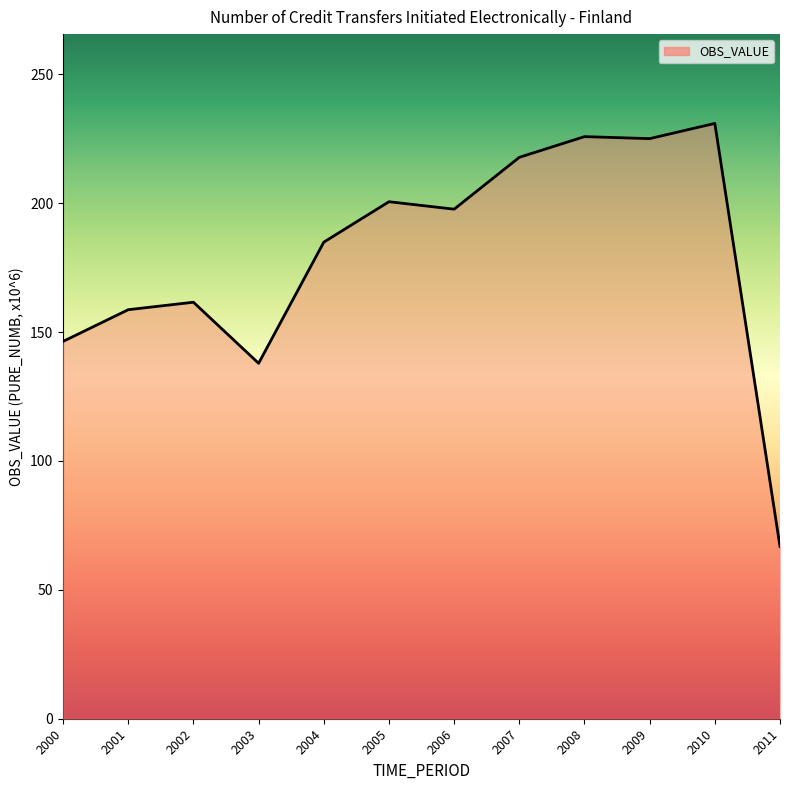

What is the sum of all values?

2154.4